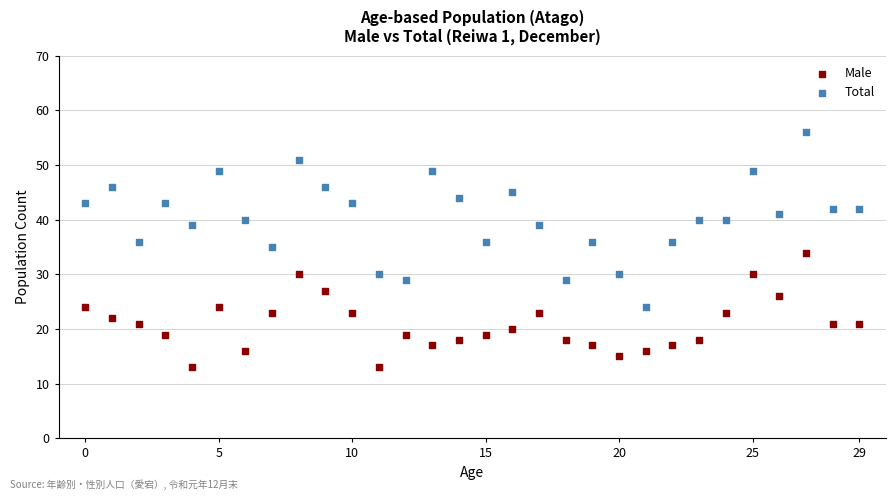

Which series reaches the minimum Y coordinate?

Male